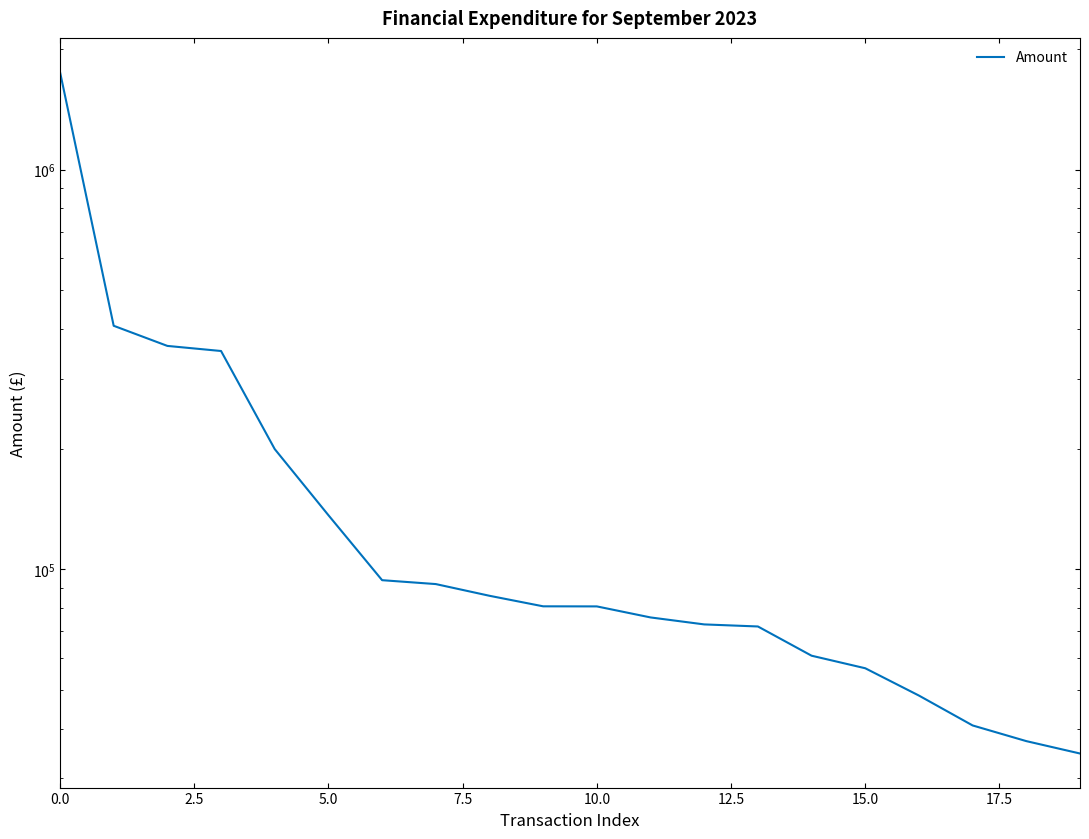

True or false: the data has more than 1 interior local peaks.

False